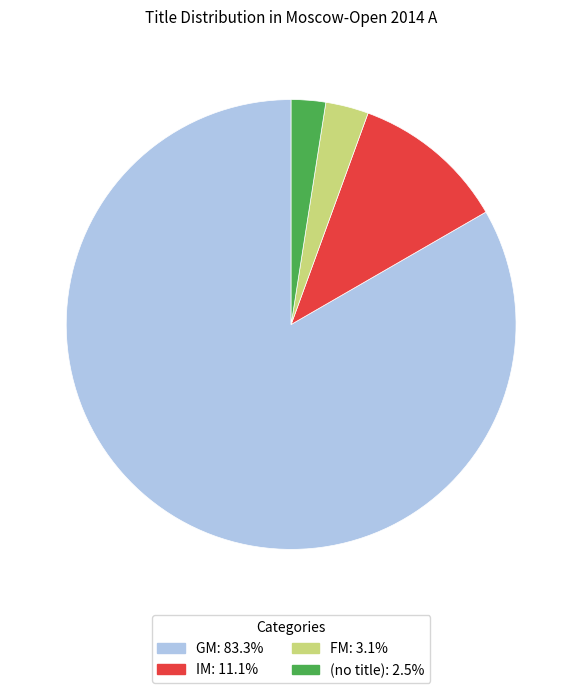

Does (no title): 2.5% account for over 50% of the chart?

No